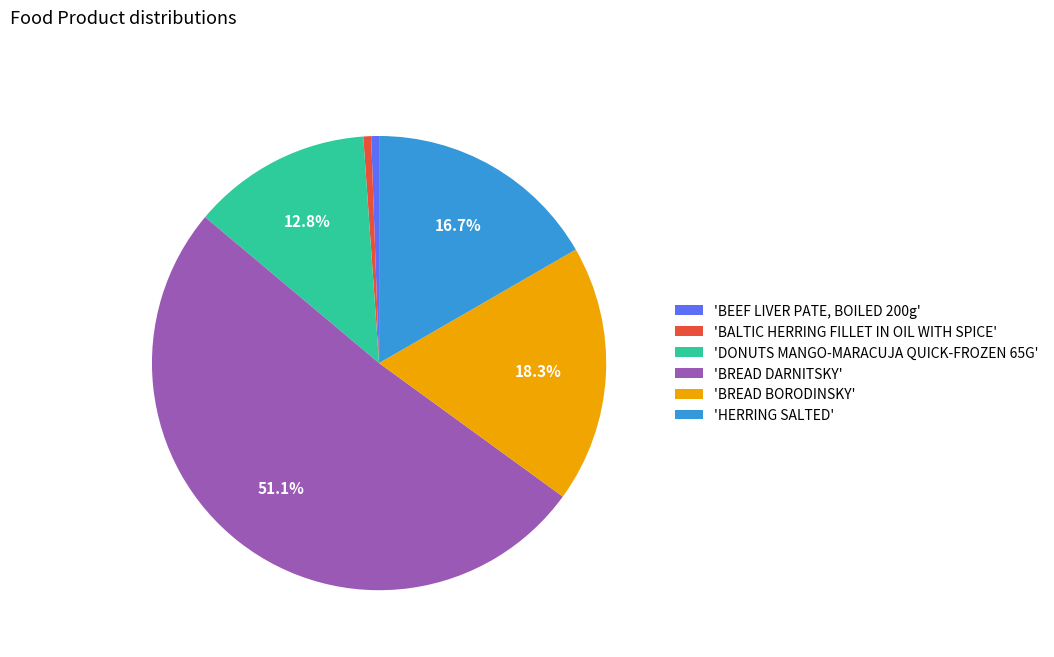

Do 'DONUTS MANGO-MARACUJA QUICK-FROZEN 65G' and 'HERRING SALTED' together represent more than half of the pie?

No